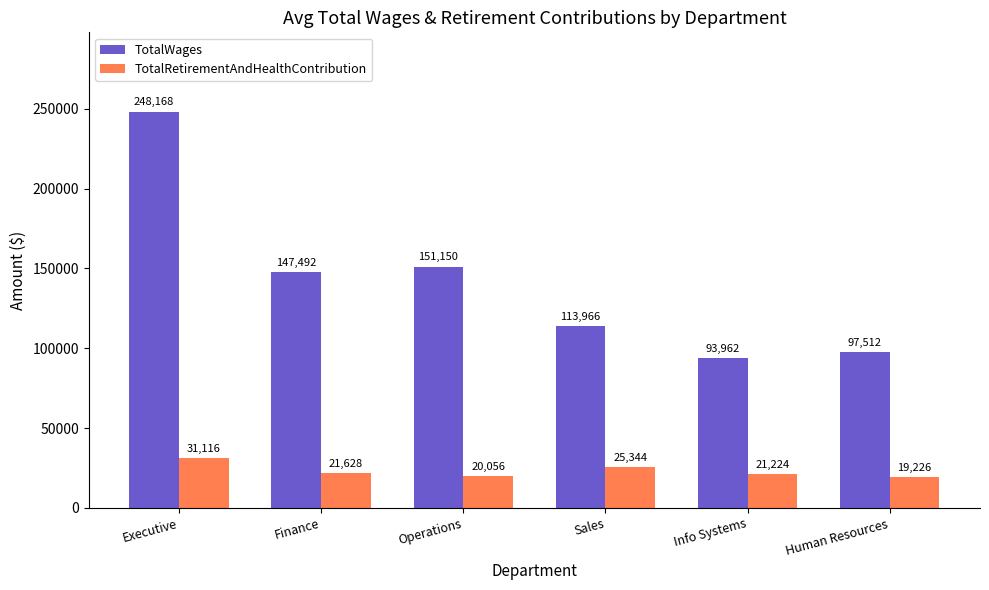

List the series in order of their overall mean, highest first.

TotalWages, TotalRetirementAndHealthContribution